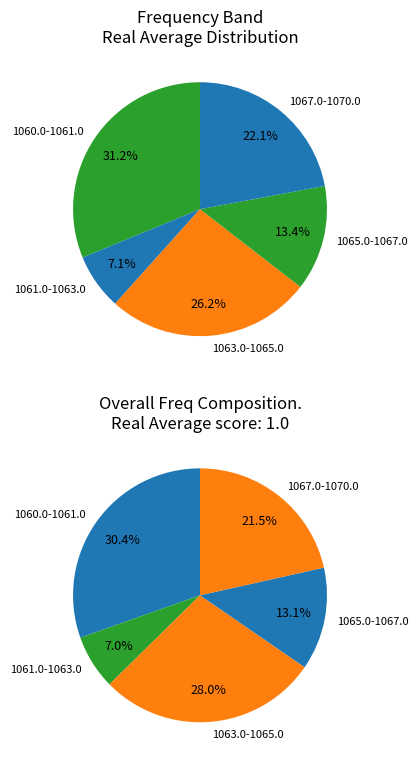

The 1068.0 slice represents 9% of the pie. True or false?

False